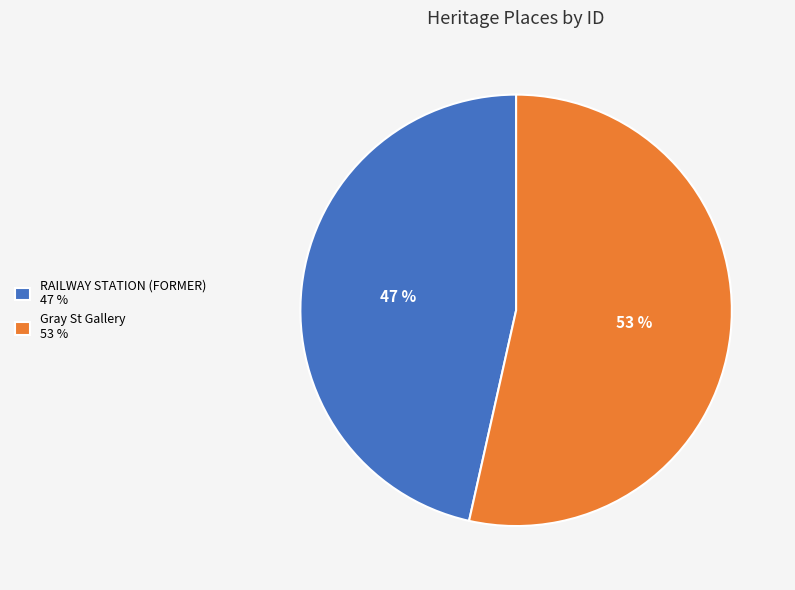

To the nearest percent, what portion does Gray St Gallery represent?

53%